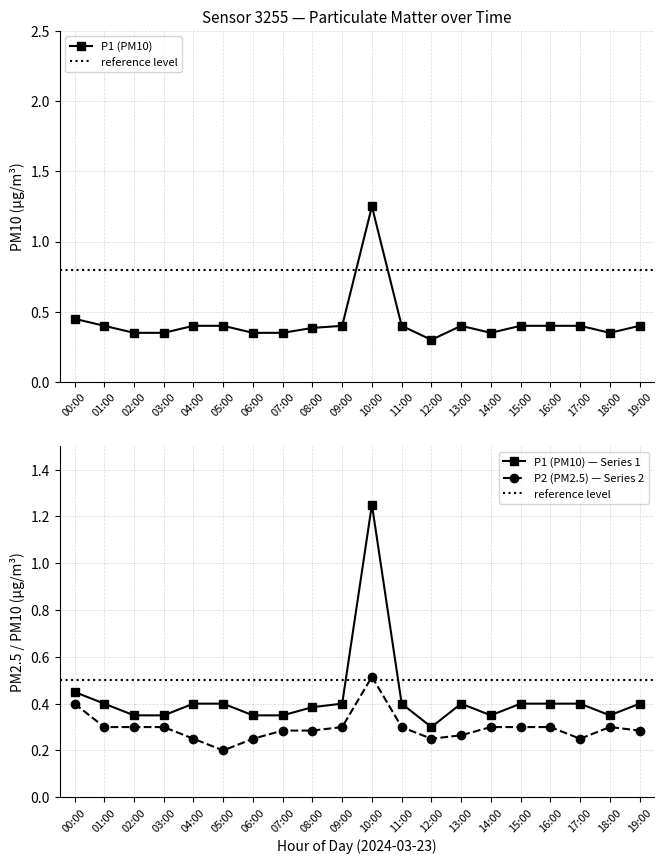

Which category has the highest value in the P1 (PM10) series?

10:00